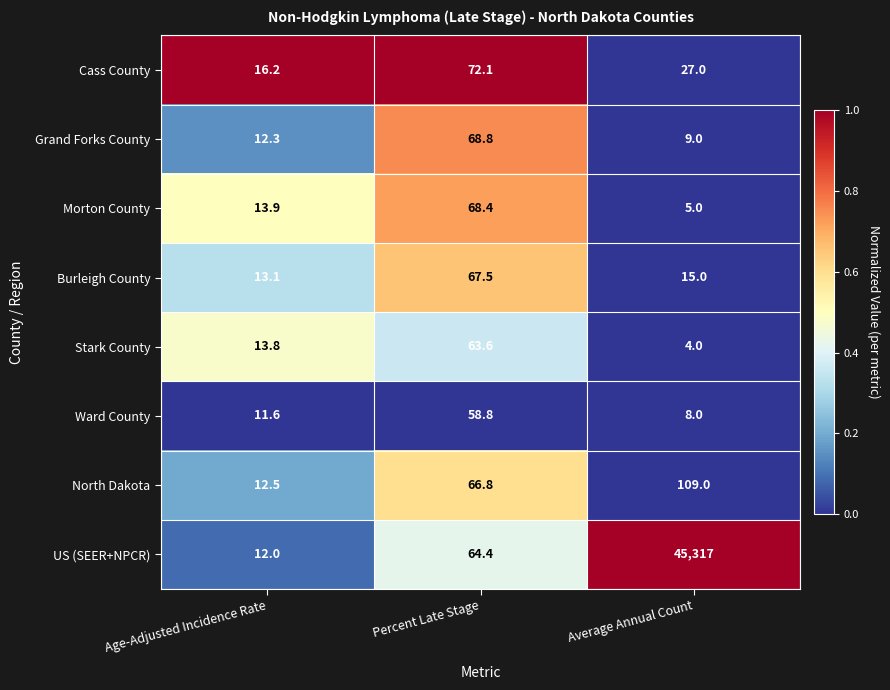

What is the difference between the highest and lowest values at Percent Late Stage?

13.3